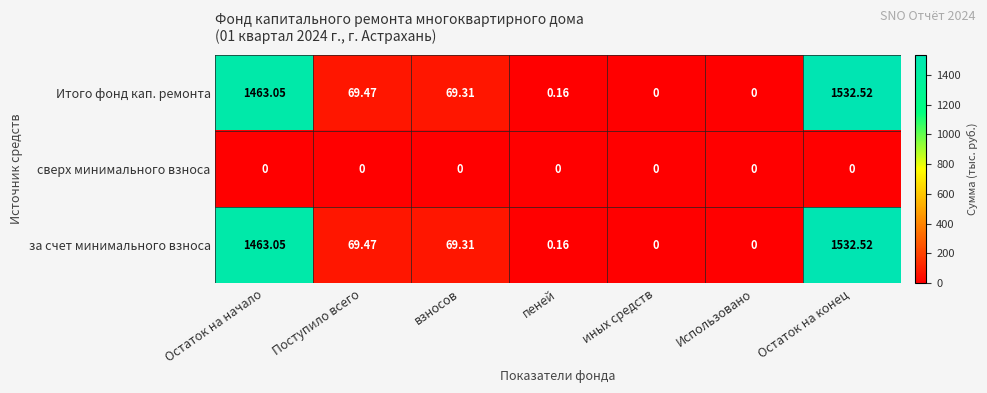

At which label is Итого фонд кап. ремонта closest to 766?

Поступило всего